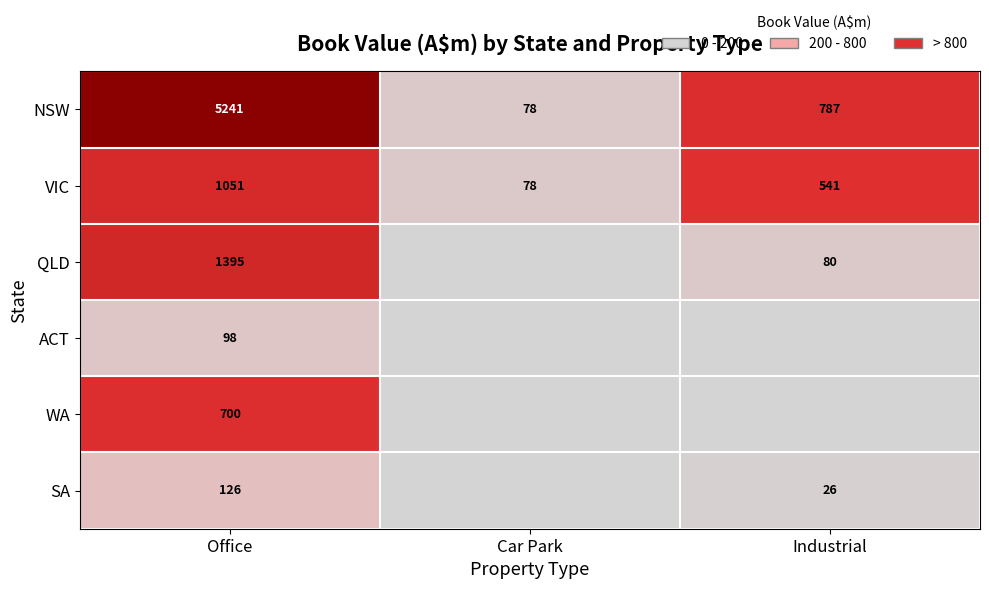

The QLD series shows 1395.1 at Office. True or false?

True